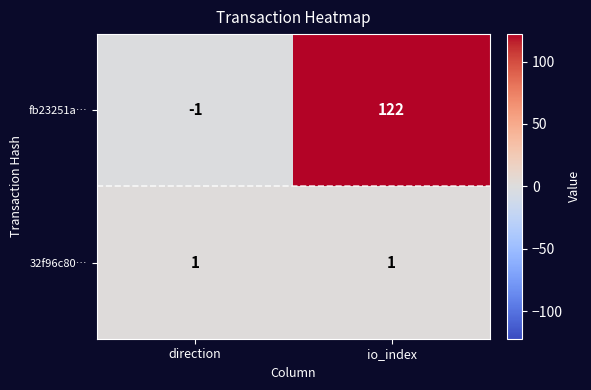

Where is fb23251a… nearest to the value 60?

direction